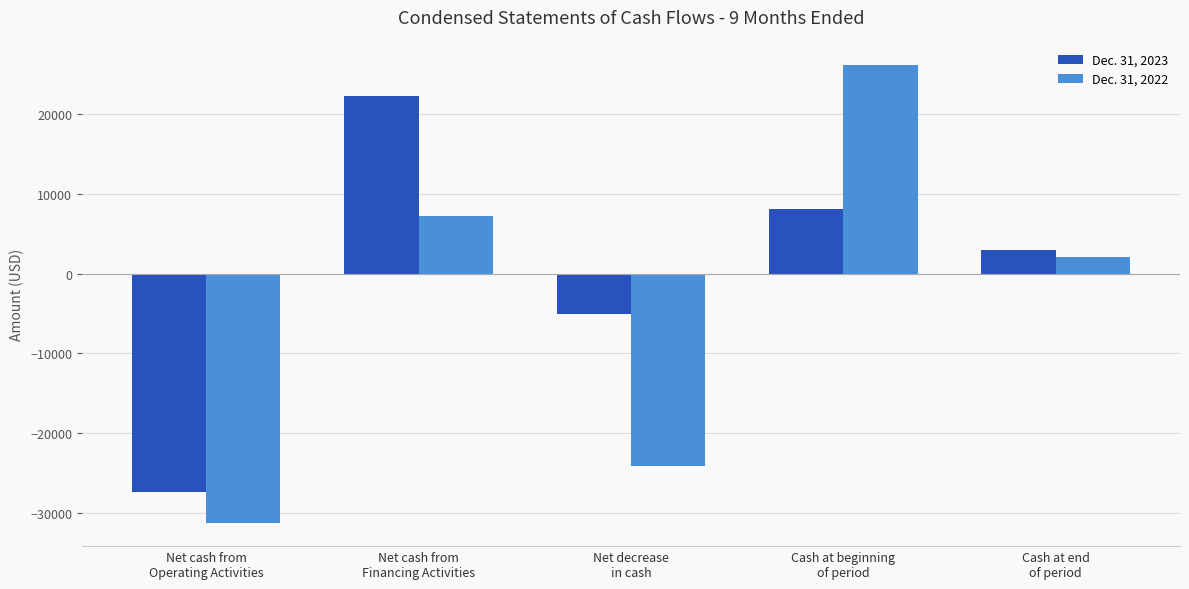

Where does the Dec. 31, 2022 series first go above 2062?

Net cash from
Financing Activities